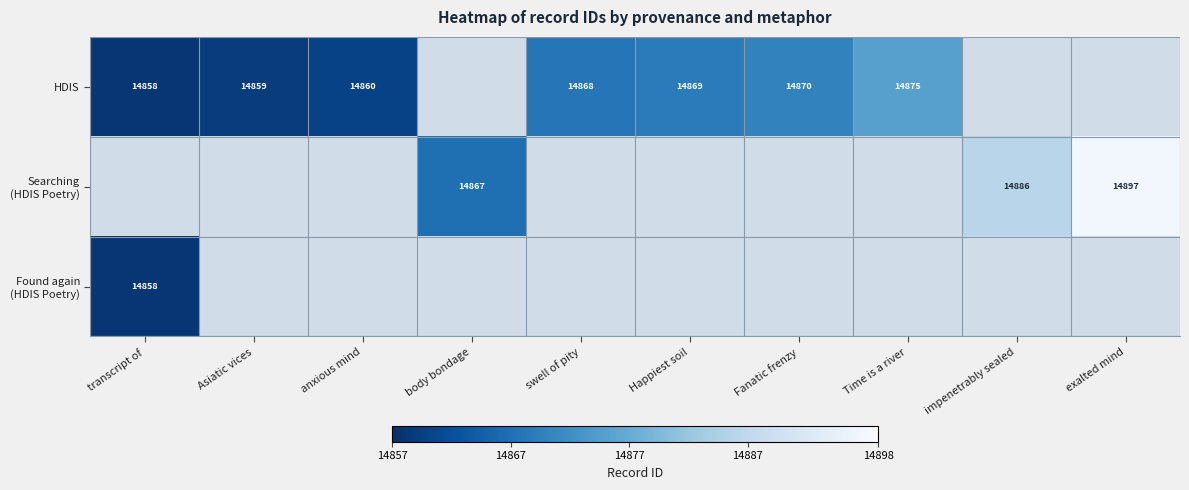

Which series has the widest spread of values?

Searching (HDIS Poetry)